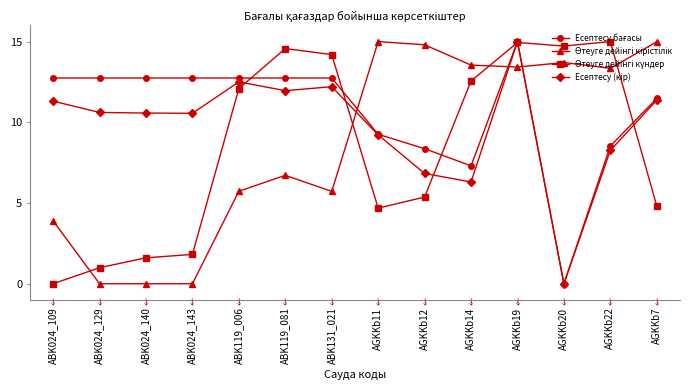

What is the spread (max minus min) of values at ABK024_109?

12.7